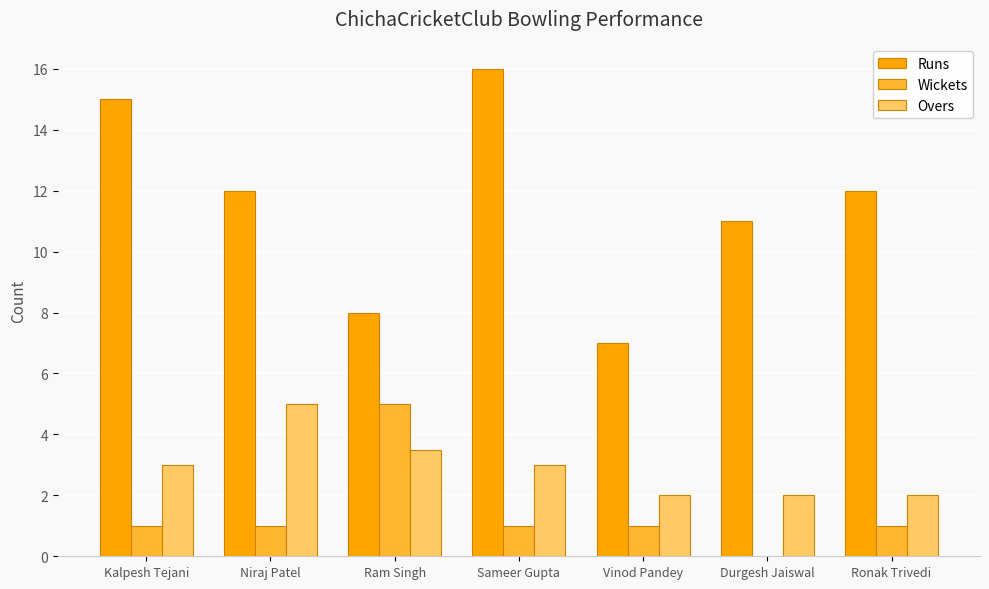

What is the average value of the Wickets series?

1.4